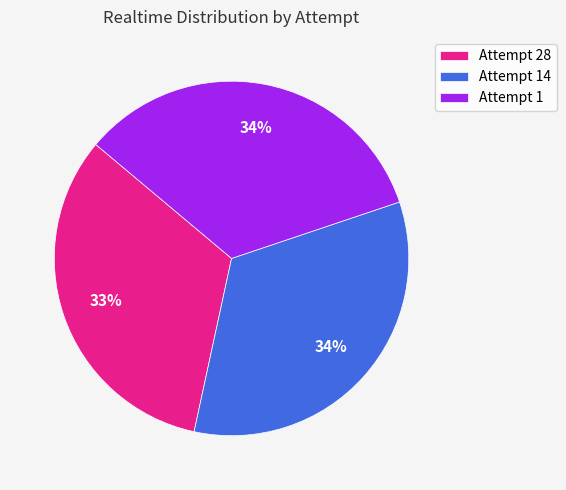

Is Attempt 14 the majority of the pie?

No